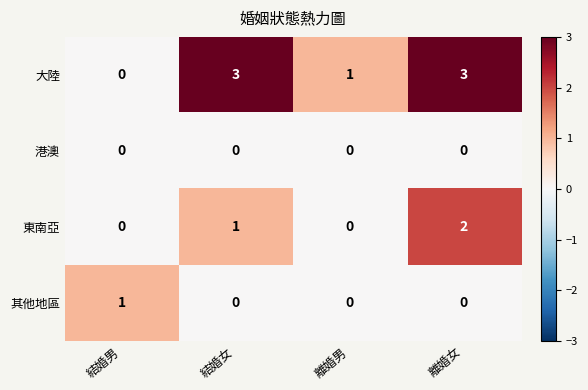

Rank the series by their maximum value, from highest to lowest.

大陸, 東南亞, 其他地區, 港澳